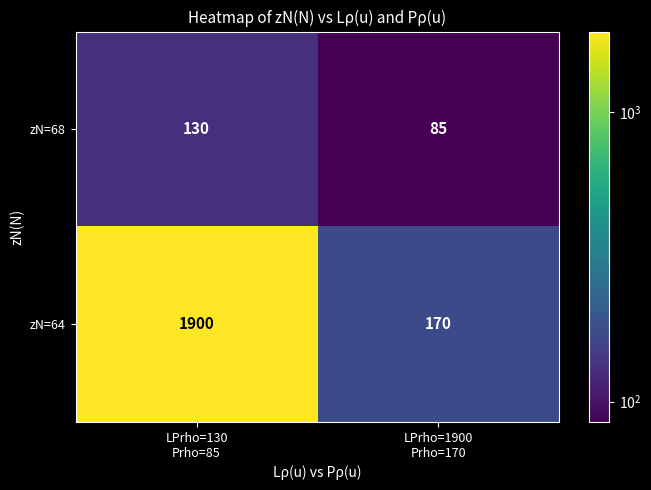

What is the lowest value of the zN=64 series?

170